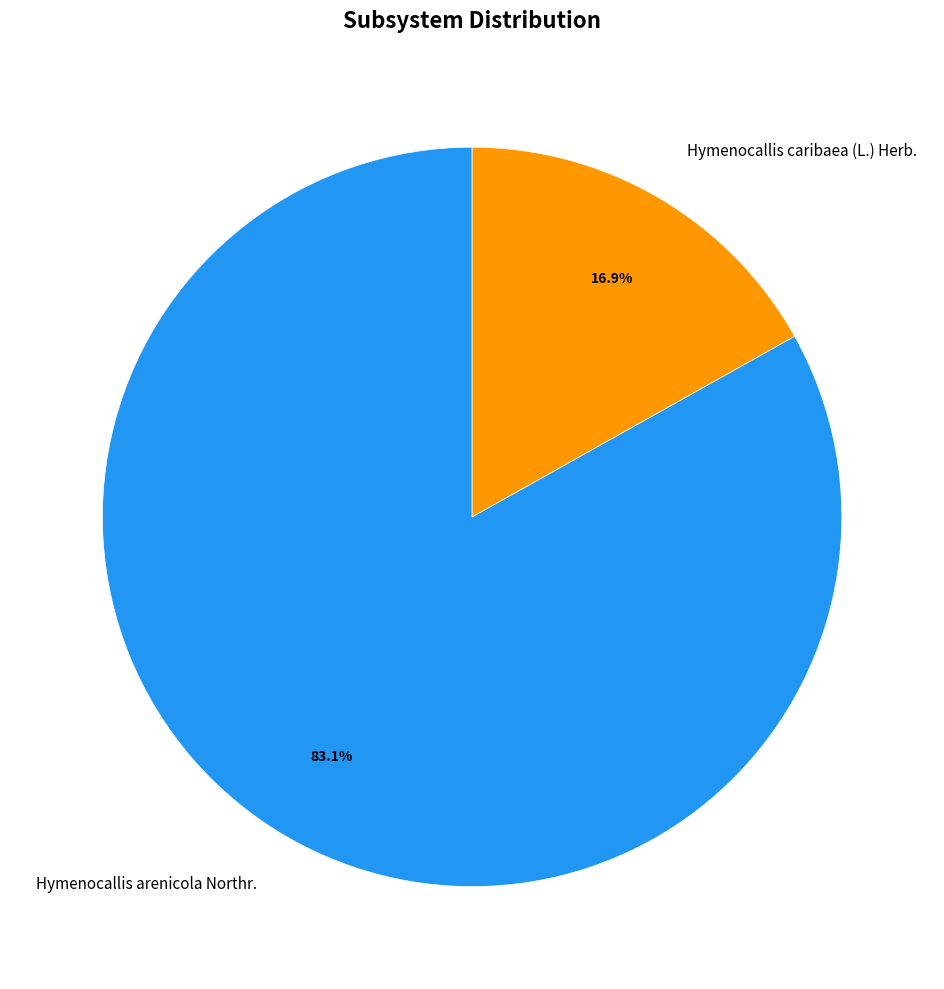

Combined, what portion of the pie is Hymenocallis caribaea (L.) Herb. and Hymenocallis arenicola Northr.?

100.0%